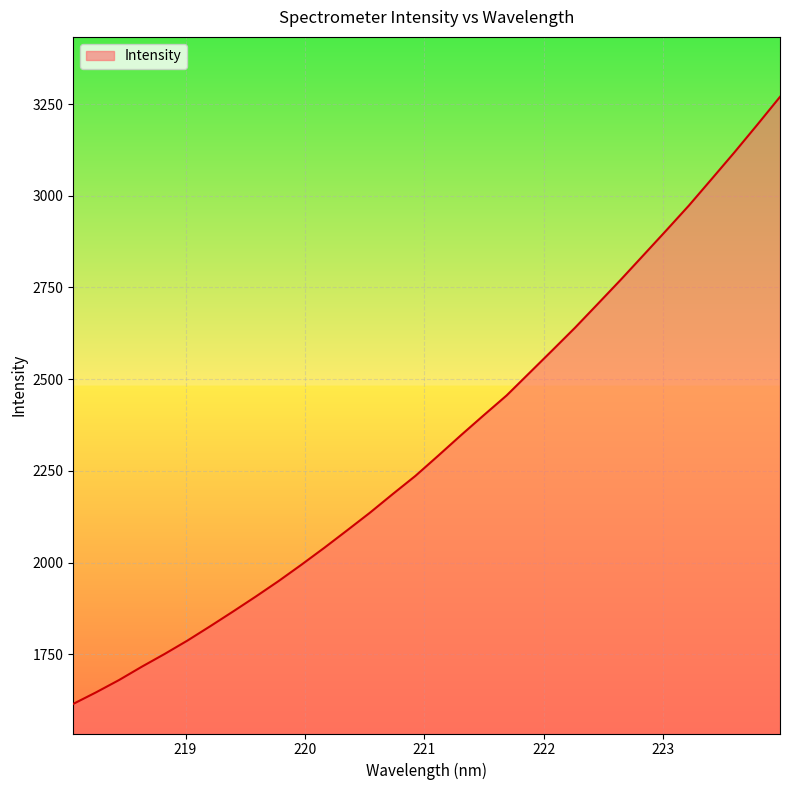

What is the difference between the maximum and minimum values?

1654.8